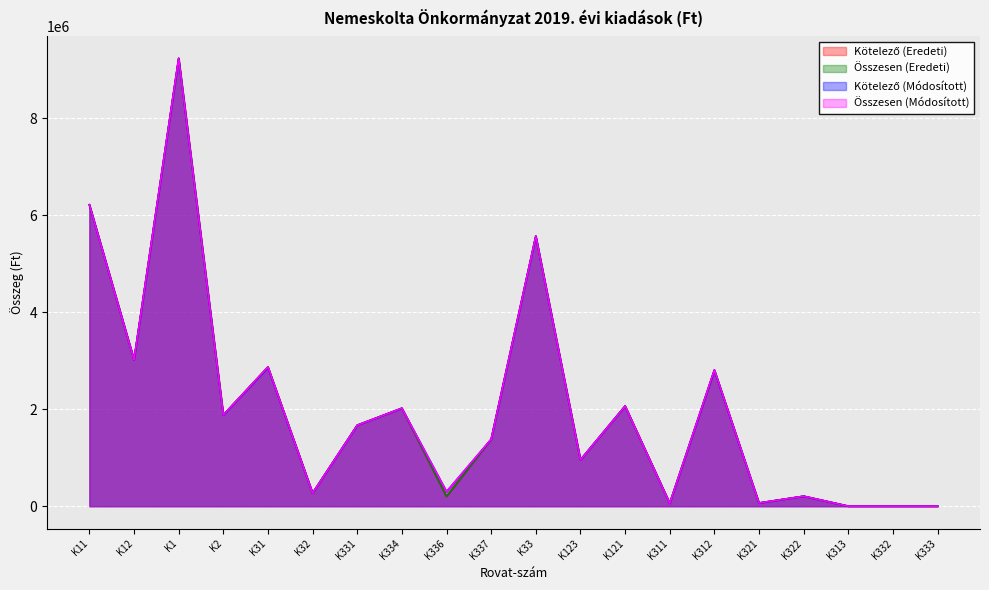

Where does the Összesen (Eredeti) series first go above 1670000?

K11